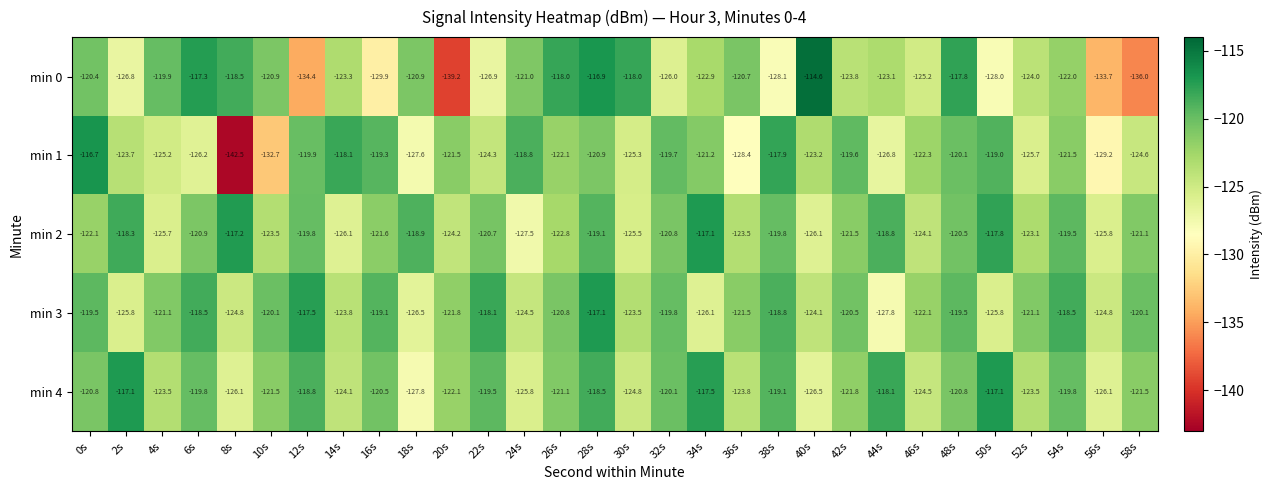

Which series has the largest range (max minus min)?

min 1